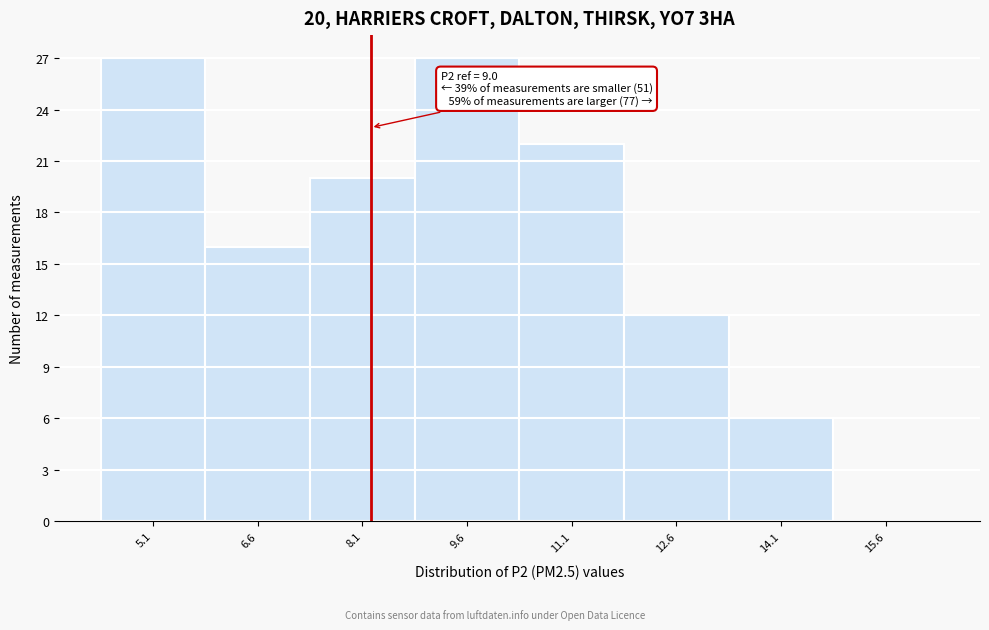

Reading right to left, extract all data points from this chart.

15.6=0	14.1=6	12.6=12	11.1=22	9.6=27	8.1=20	6.6=16	5.1=27